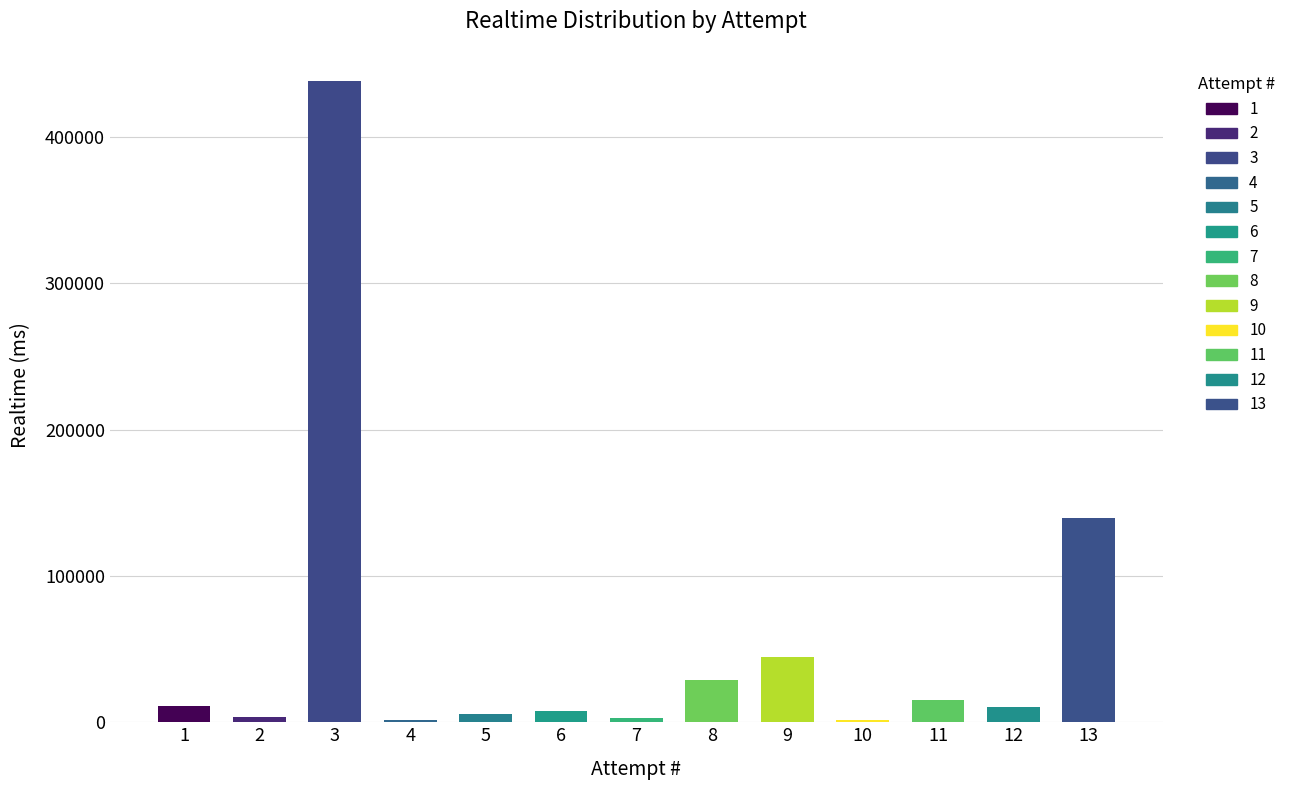

Between 12 and 5, which is larger?

12